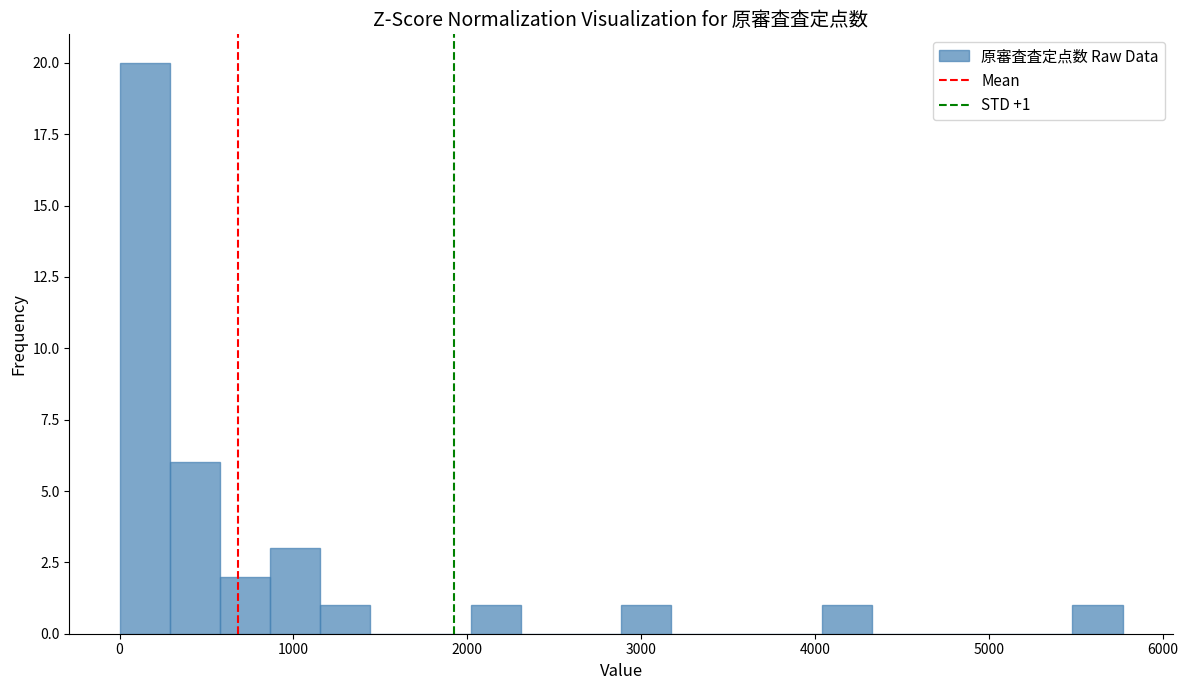

Read against the x-axis, roughly where is the centre of the tallest bar?

100